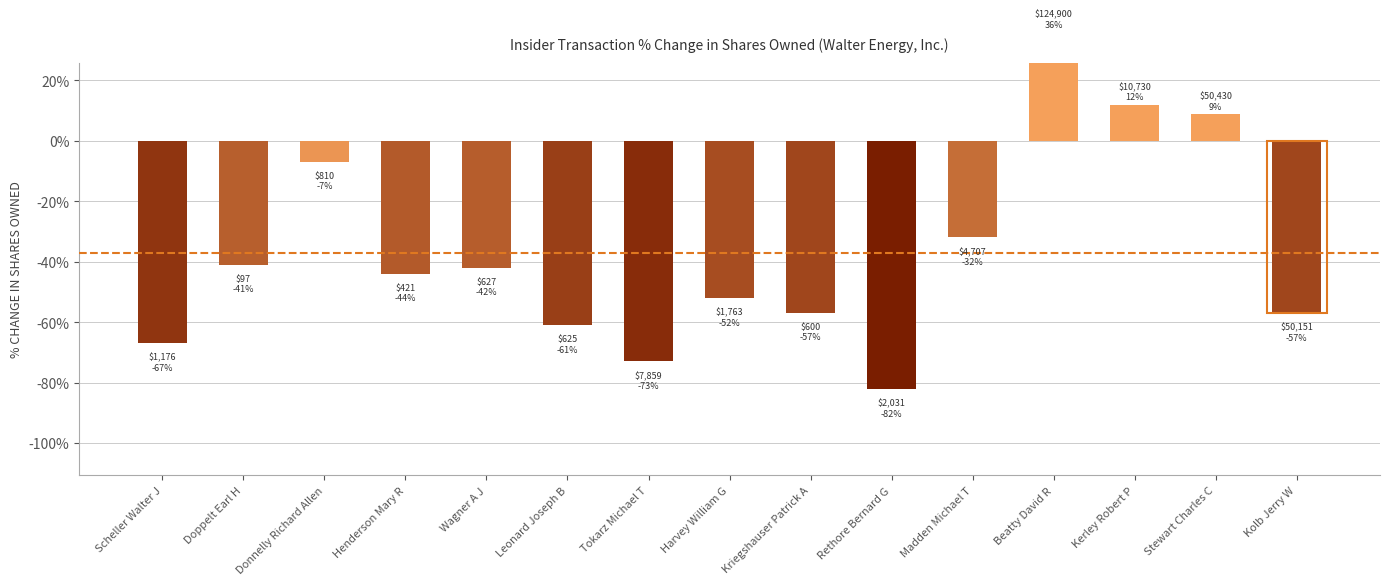

Reading left to right, list all the values displayed in this chart.

Scheller Walter J=-67	Doppelt Earl H=-41	Donnelly Richard Allen=-7	Henderson Mary R=-44	Wagner A J=-42	Leonard Joseph B=-61	Tokarz Michael T=-73	Harvey William G=-52	Kriegshauser Patrick A=-57	Rethore Bernard G=-82	Madden Michael T=-32	Beatty David R=36	Kerley Robert P=12	Stewart Charles C=9	Kolb Jerry W=-57